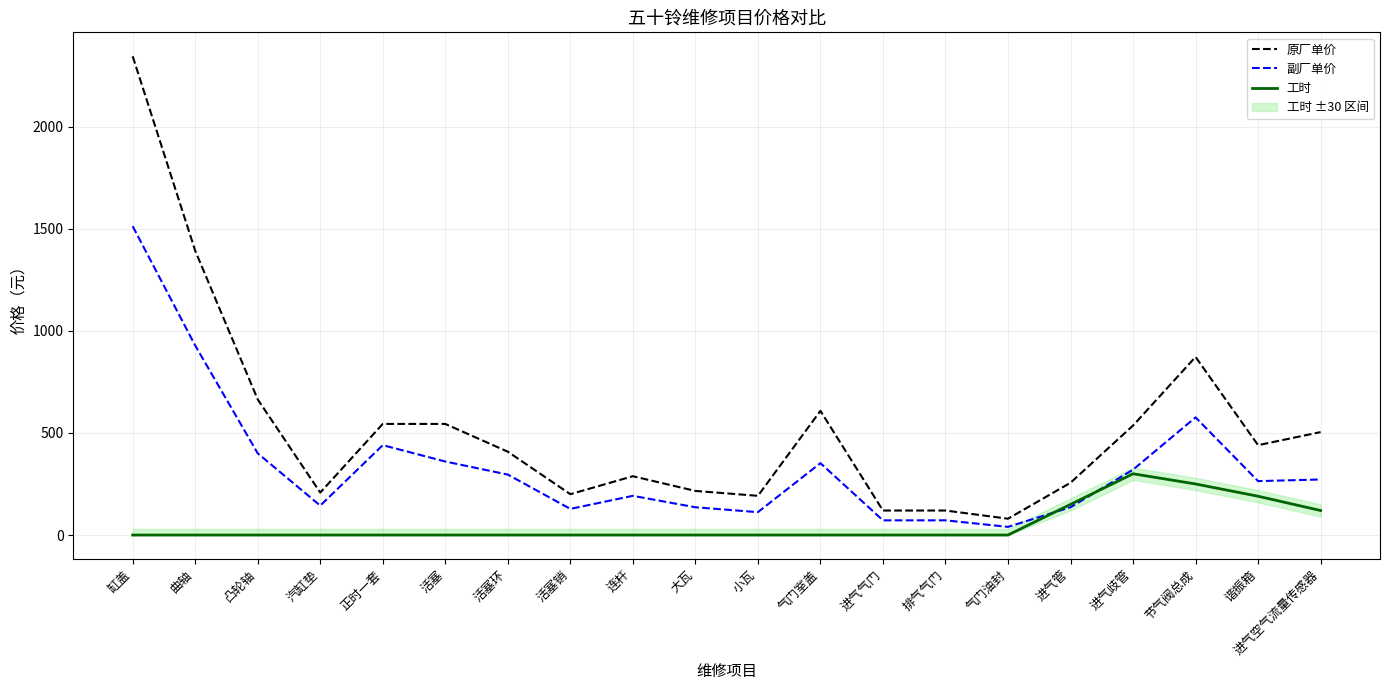

What is the average value of the 工时 series?

50